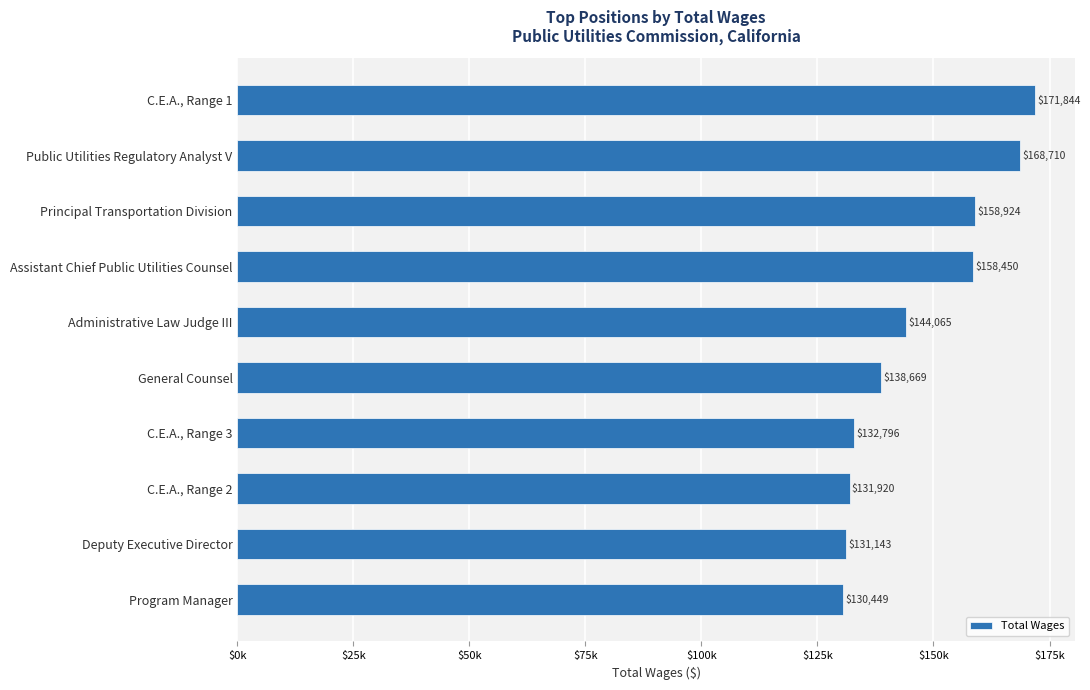

Does the chart contain any negative values?

No